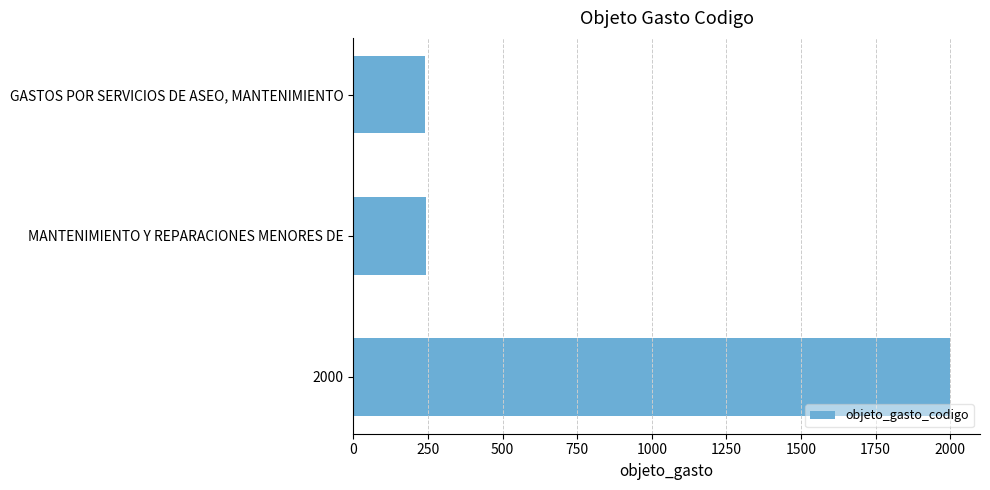

What is the label of the 1st bar from the top?

GASTOS POR SERVICIOS DE ASEO, MANTENIMIENTO